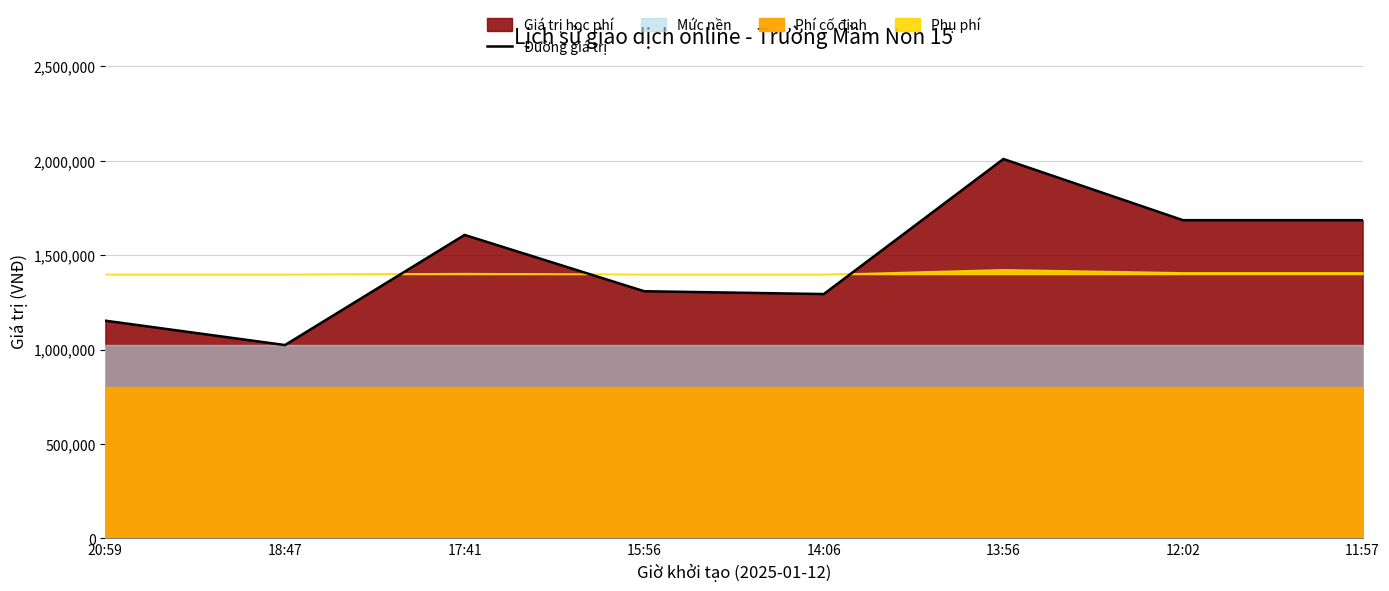

Reading left to right, list all the values displayed in this chart.

1153000	1024000	1607000	1309000	1294000	2009000	1685000	1685000